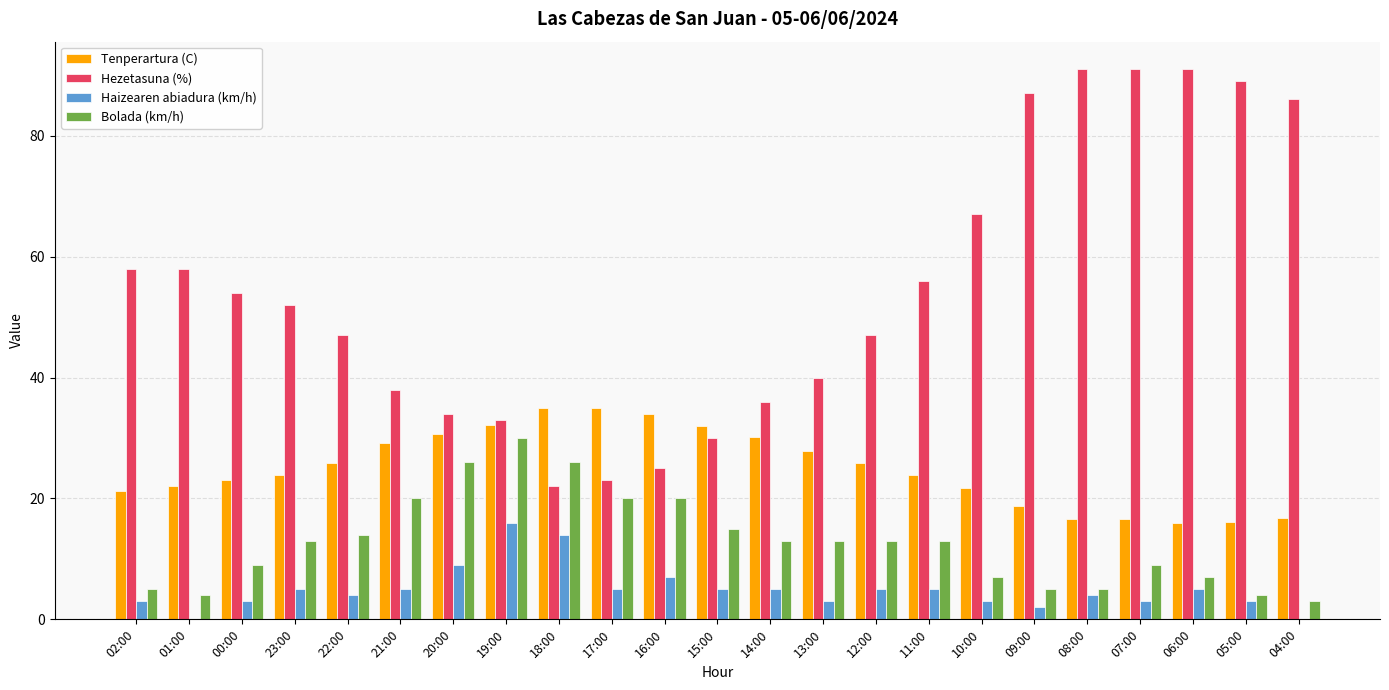

What is the greatest value displayed?

91.0